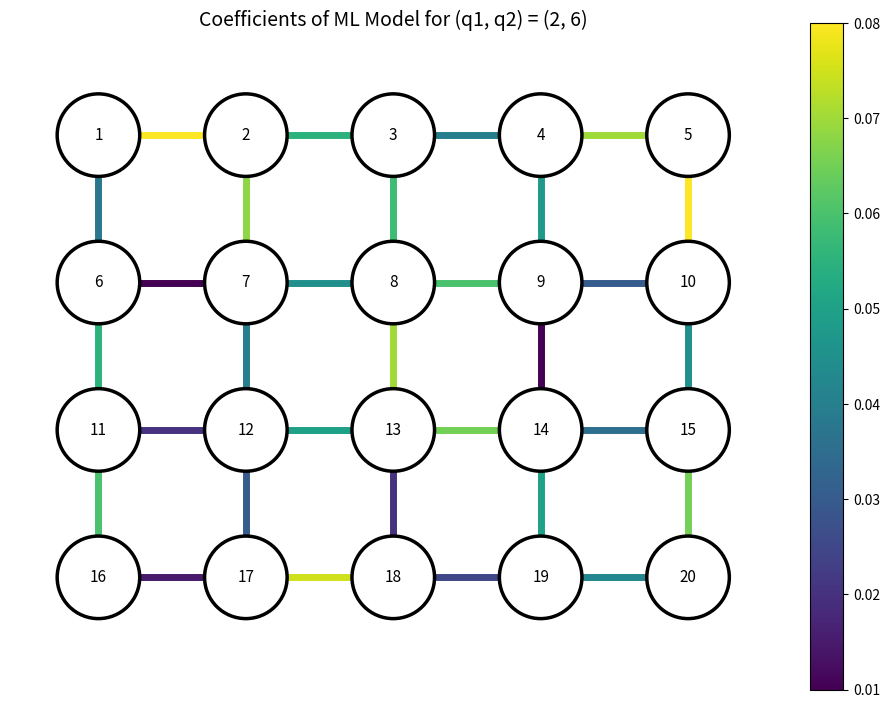

How many data points does each series have?

2